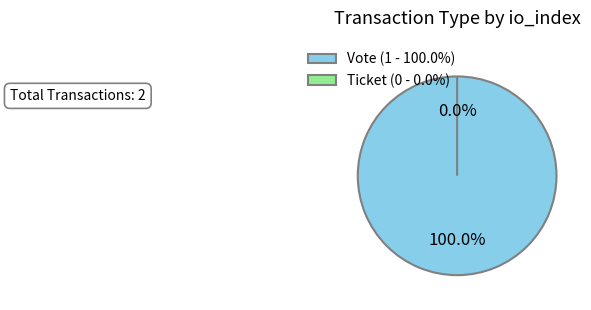

To the nearest percent, what is the combined percentage of Ticket and Vote?

100%